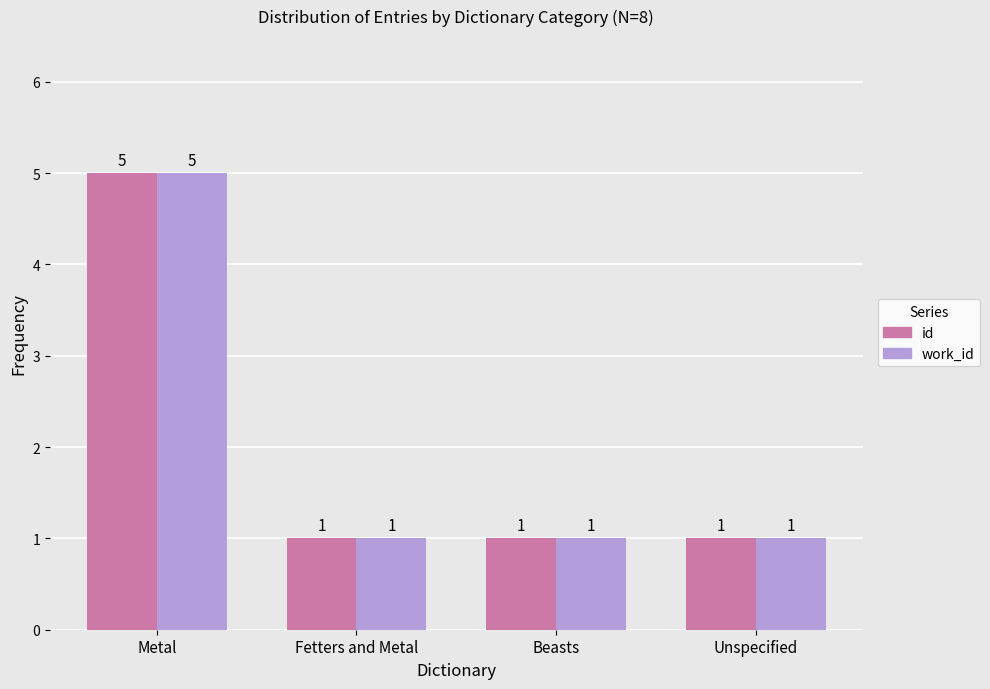

What is the sum of all work_id values?

8